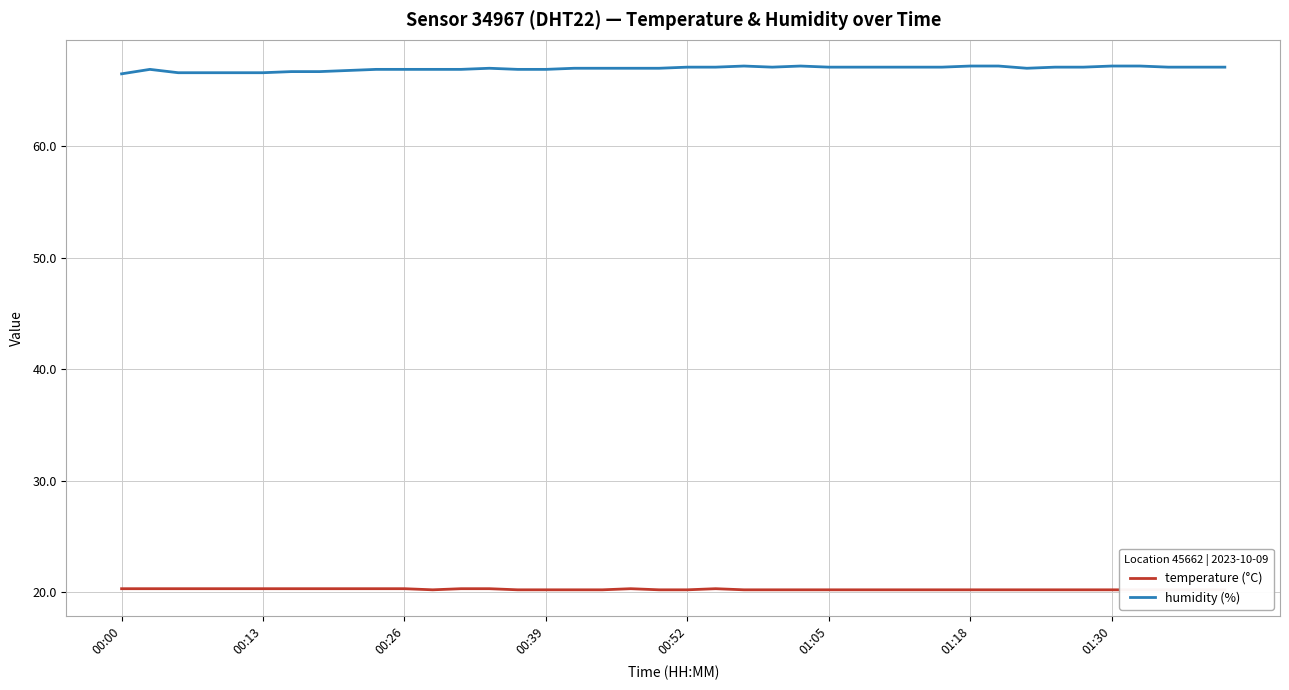

What is the highest value of the humidity (%) series?

67.2